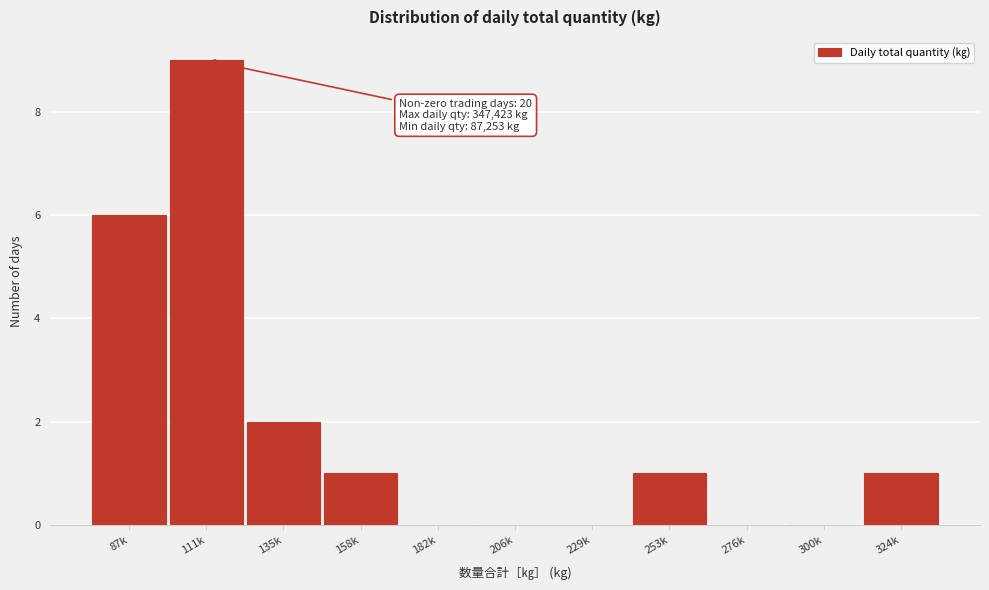

Reading right to left, extract all data points from this chart.

324k=1	300k=0	276k=0	253k=1	229k=0	206k=0	182k=0	158k=1	135k=2	111k=9	87k=6